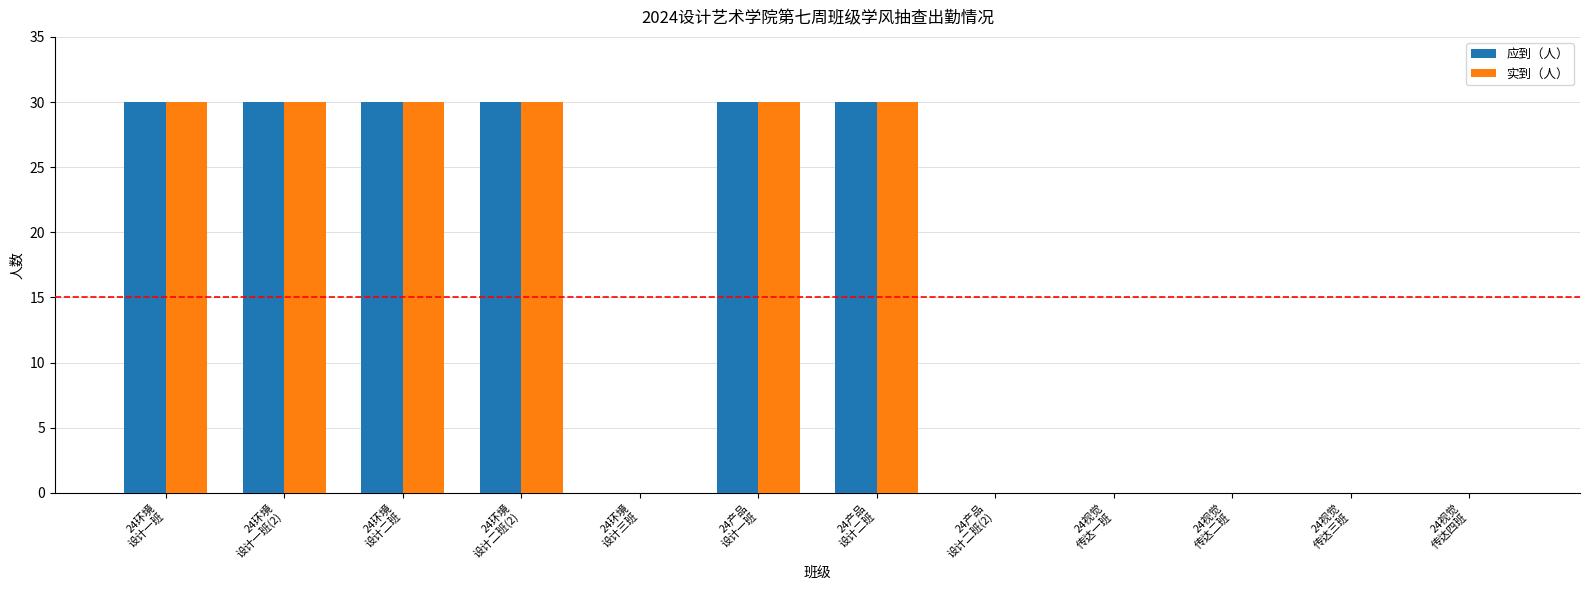

What is the maximum value shown in the chart?

30